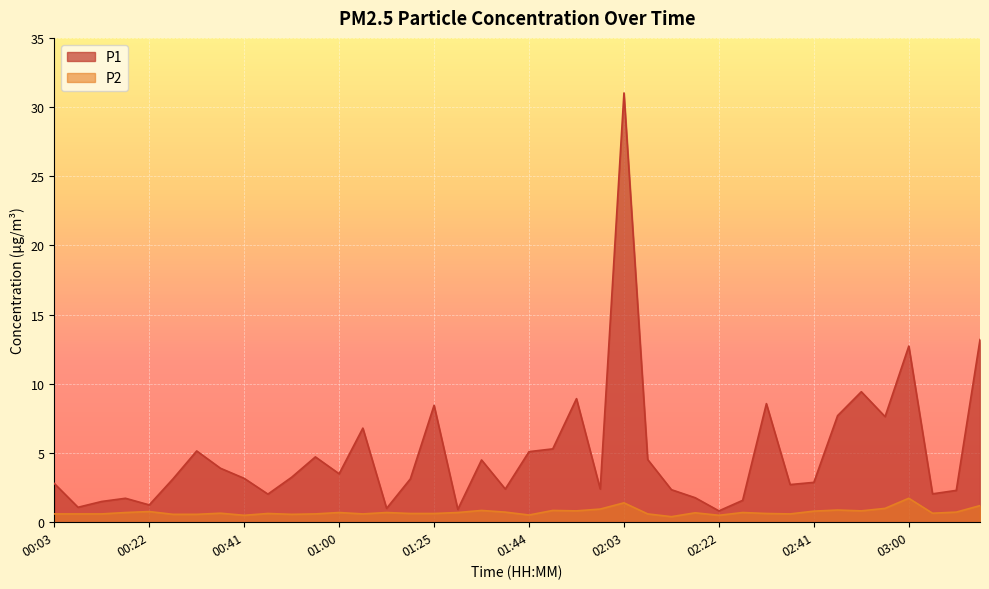

True or false: P2 and P1 intersect in this chart.

False